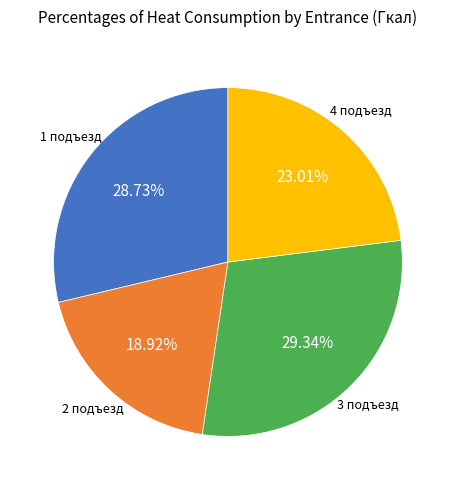

Combined, what portion of the pie is 3 подъезд and 1 подъезд?

58.1%